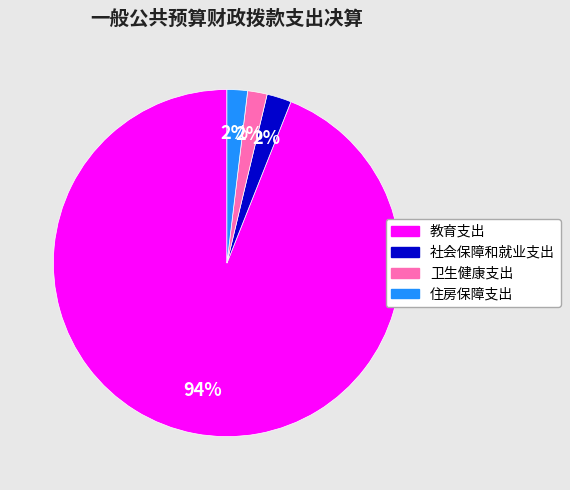

True or false: 卫生健康支出 accounts for 11% of the total.

False